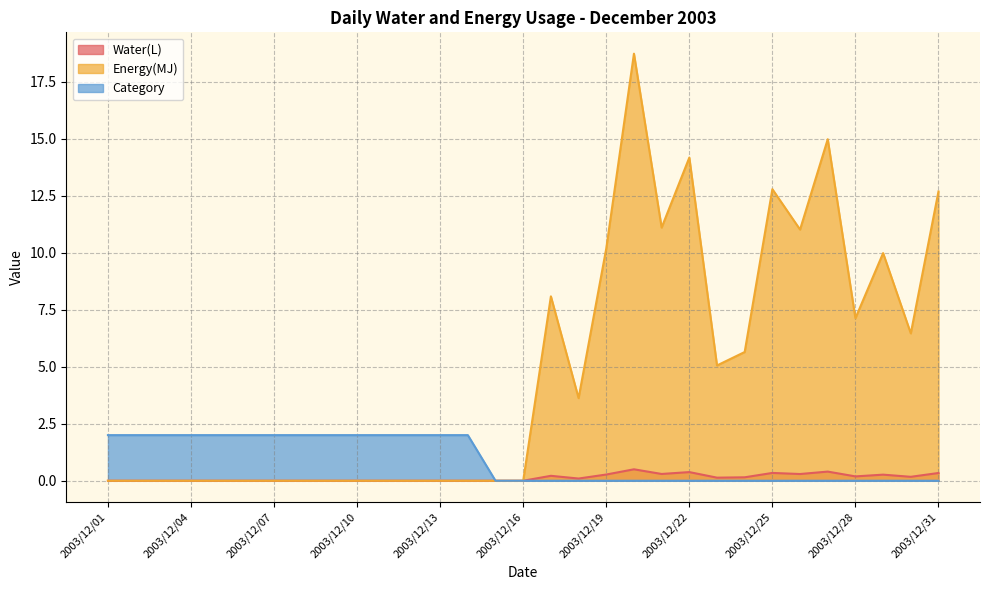

What are all the series names shown in the legend?

Water(L), Energy(MJ), Category